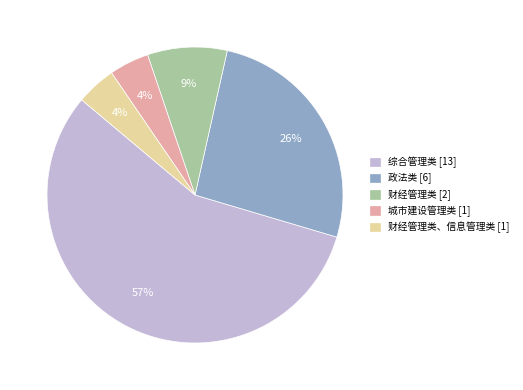

Count the number of slices in the pie.

5